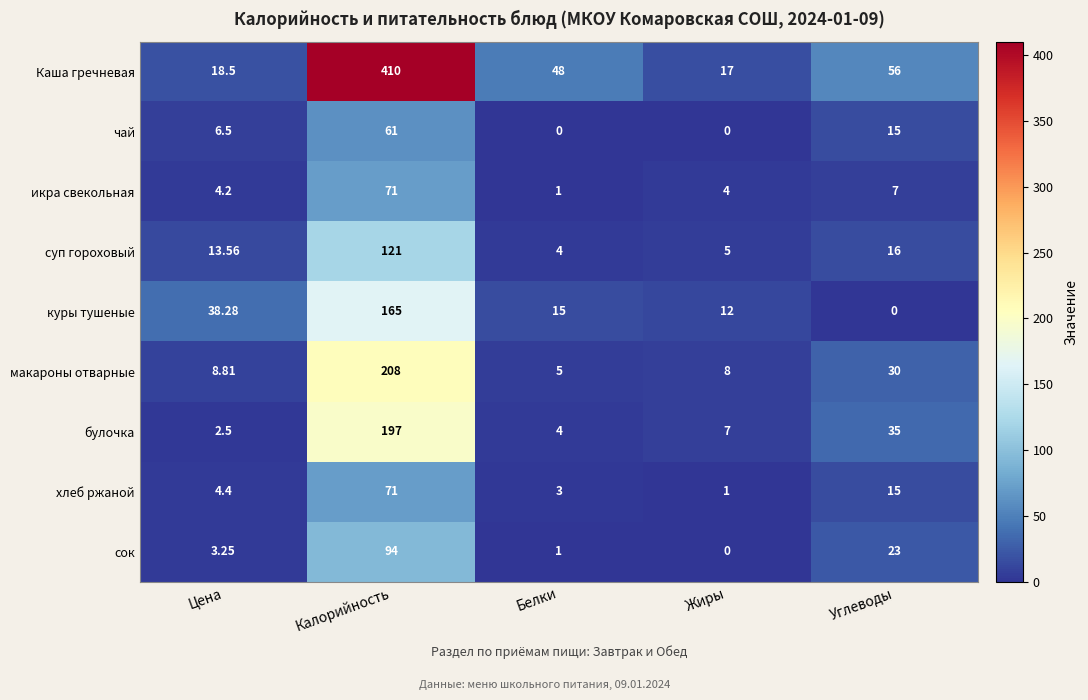

List the labels in order of куры тушеные value, largest first.

Калорийность, Цена, Белки, Жиры, Углеводы